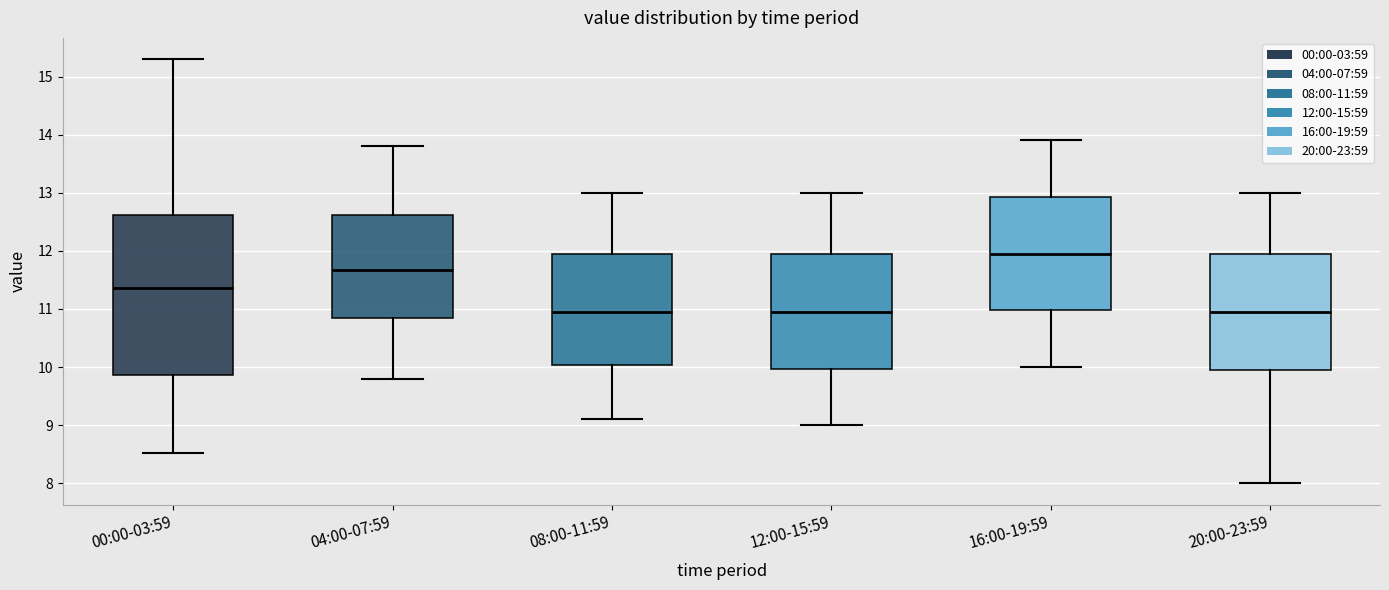

Where is the upper edge of the box for 08:00-11:59 on the y-axis? The values are not printed on the chart, so give them approximately, as read against the axis.

12.0